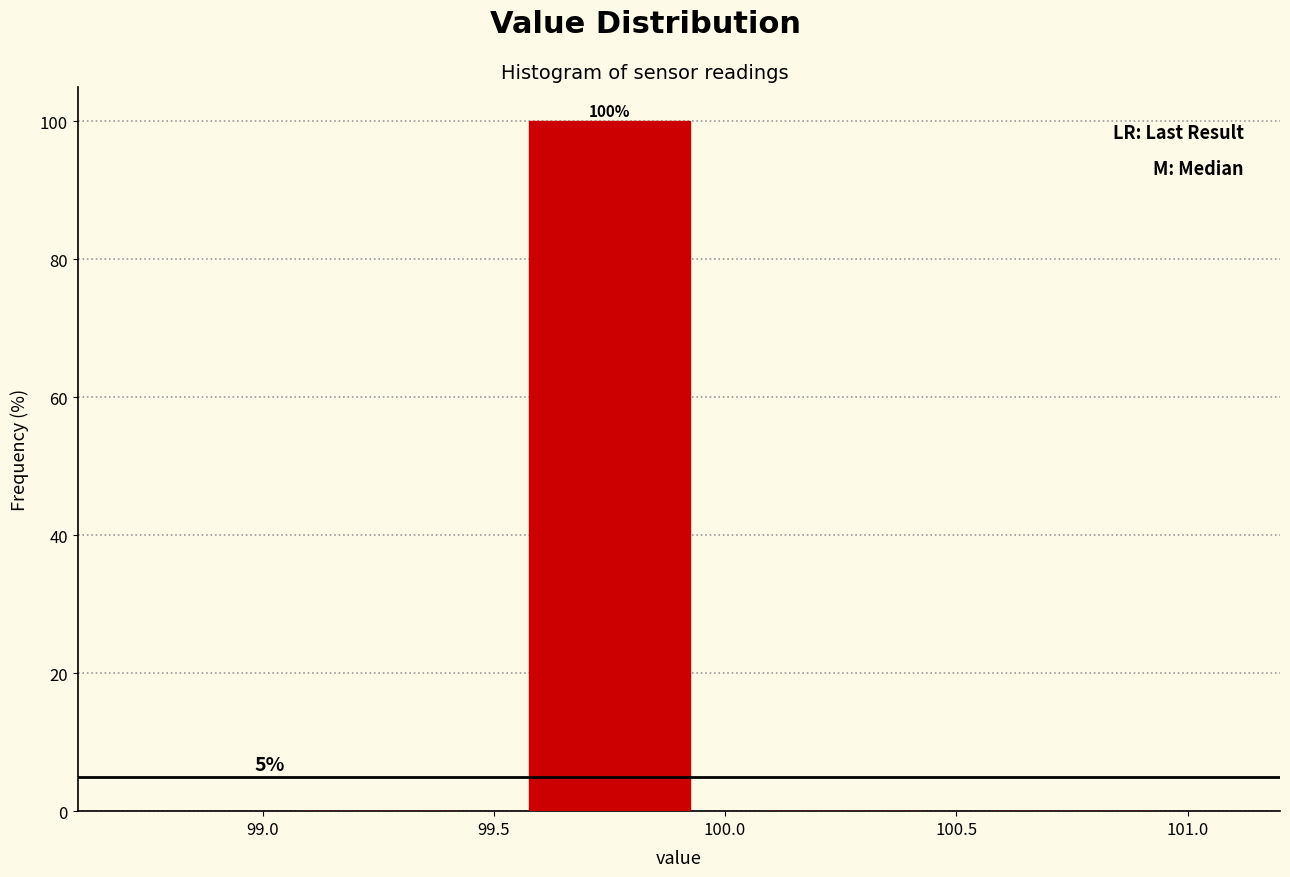

Over which range of the x-axis is the bar tallest?

99.5 to 100.0